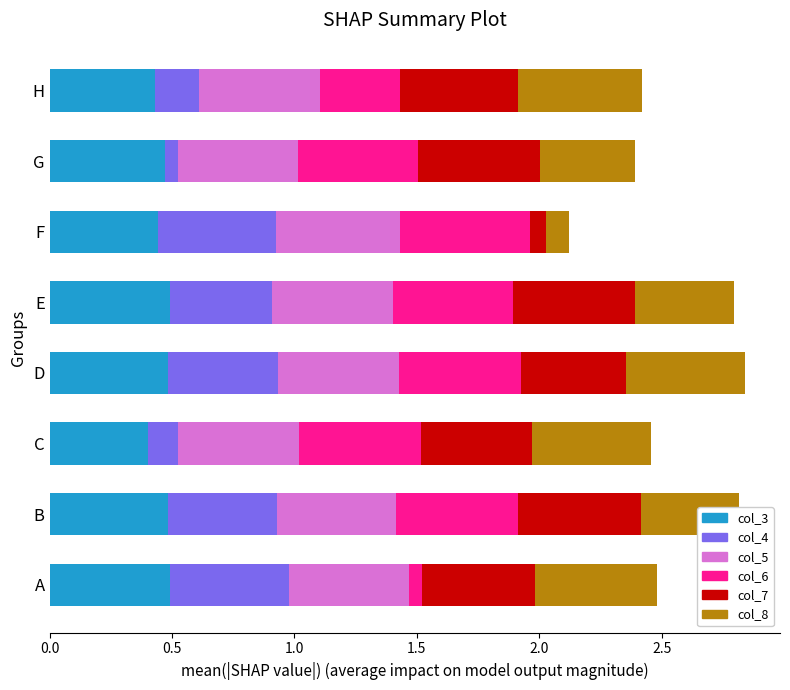

What is the total value across all series at E?

2.8